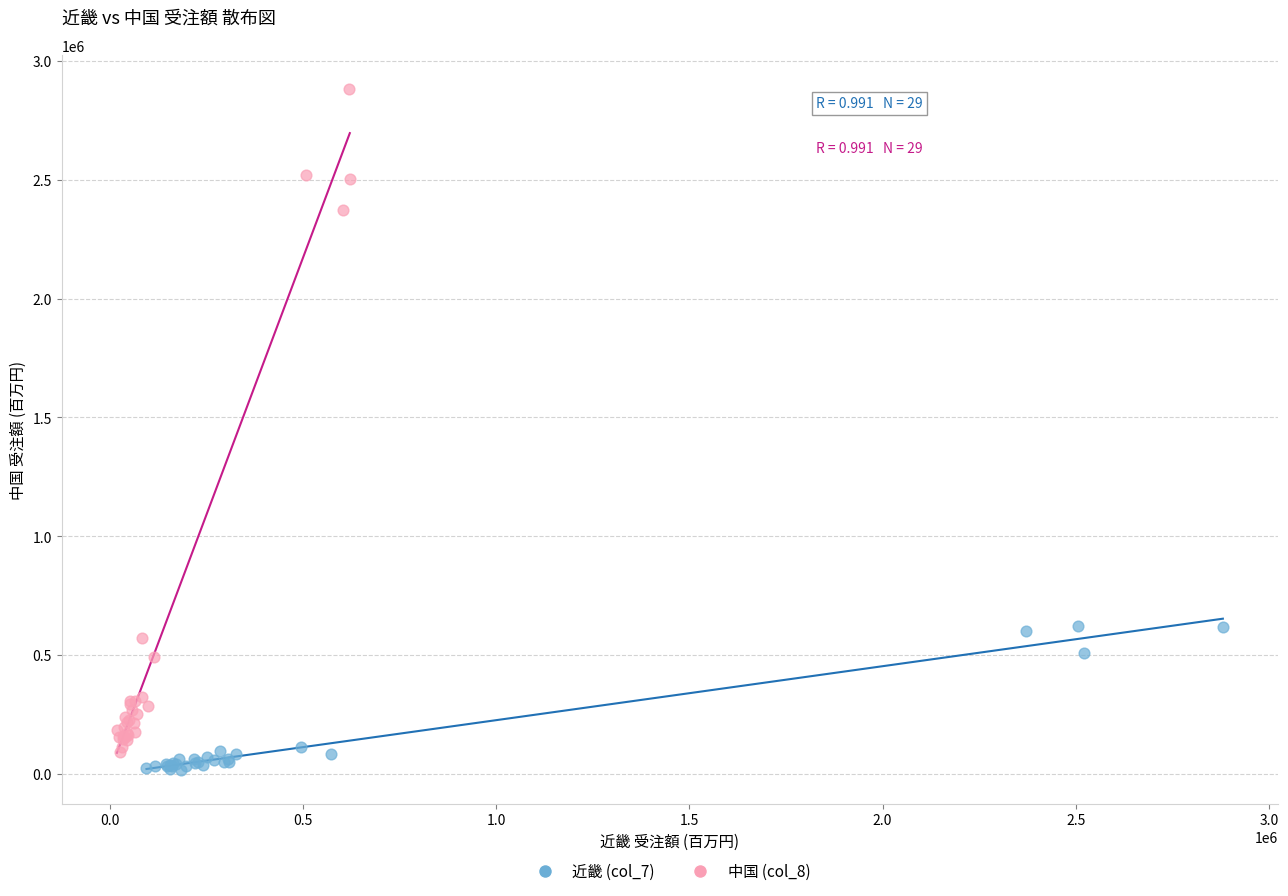

What are all the series names shown in the legend?

近畿 (col_7), 中国 (col_8)